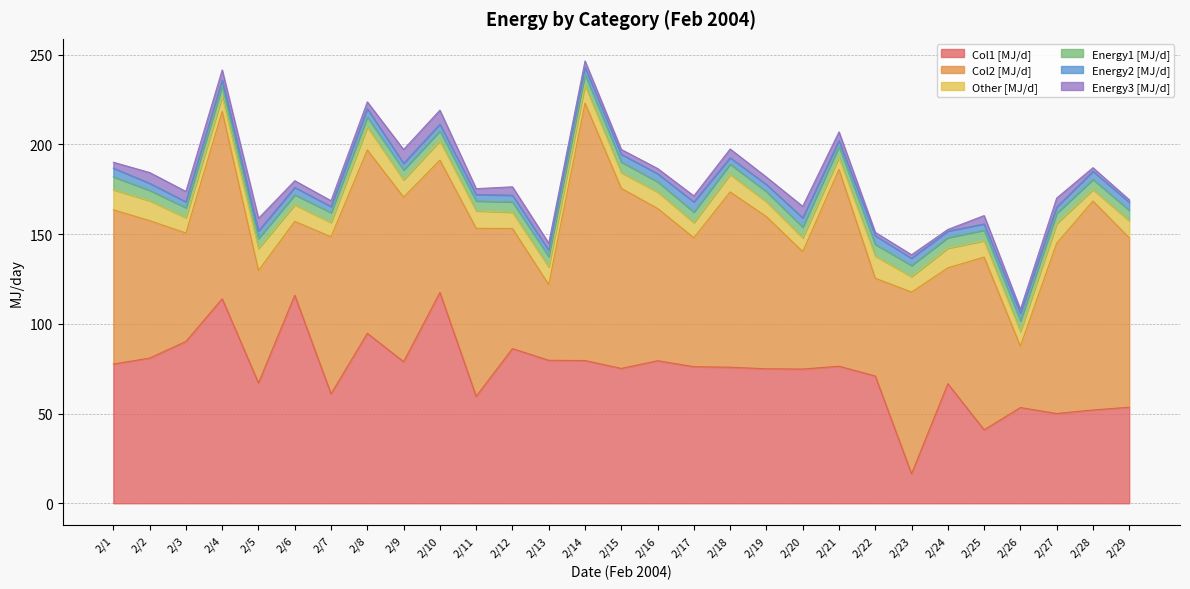

Does the chart have visible grid lines?

Yes